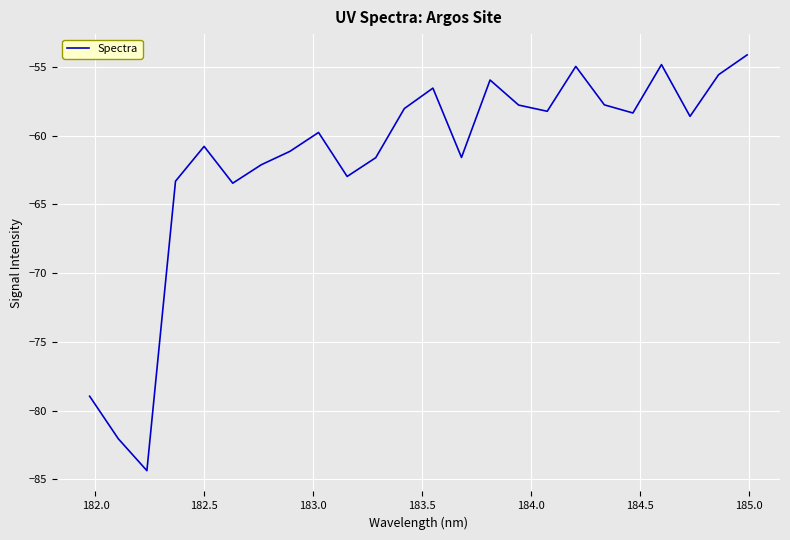

What is the difference between the maximum and minimum values?

30.2